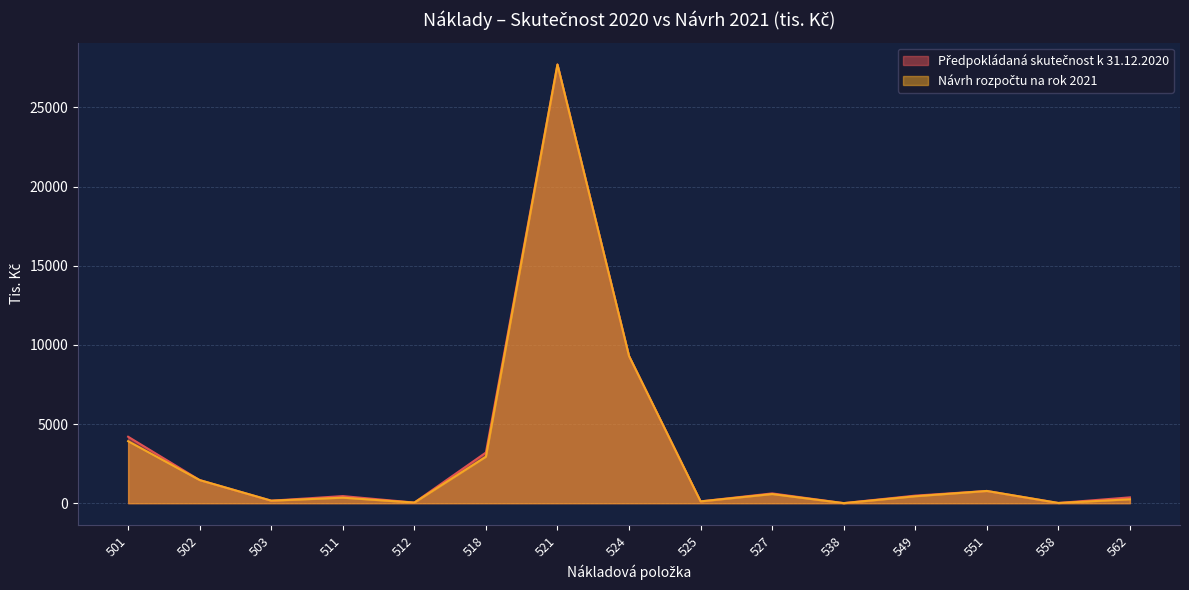

At which category is the sum across all series the highest?

521